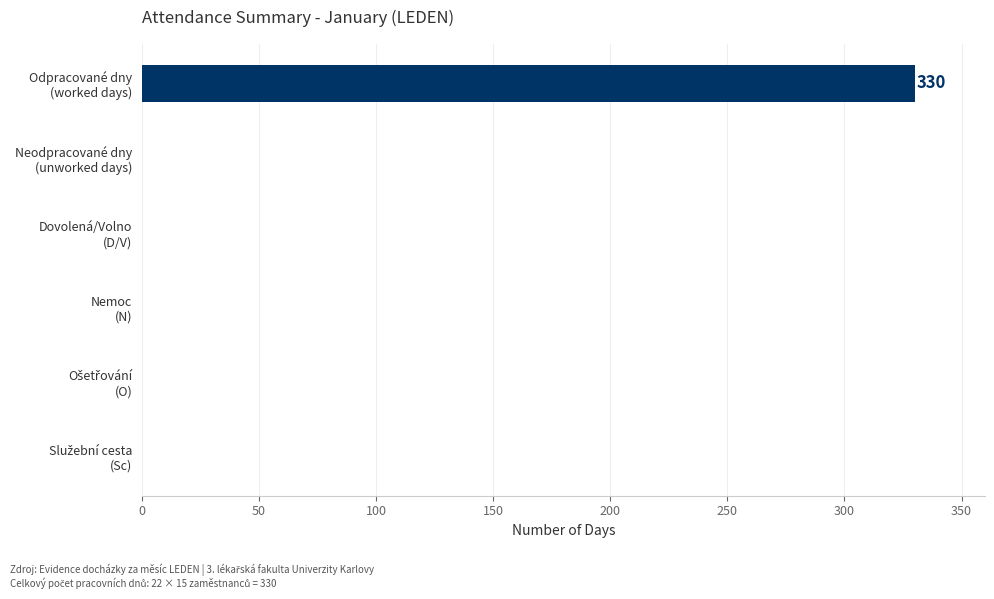

What is the maximum value shown in the chart?

330